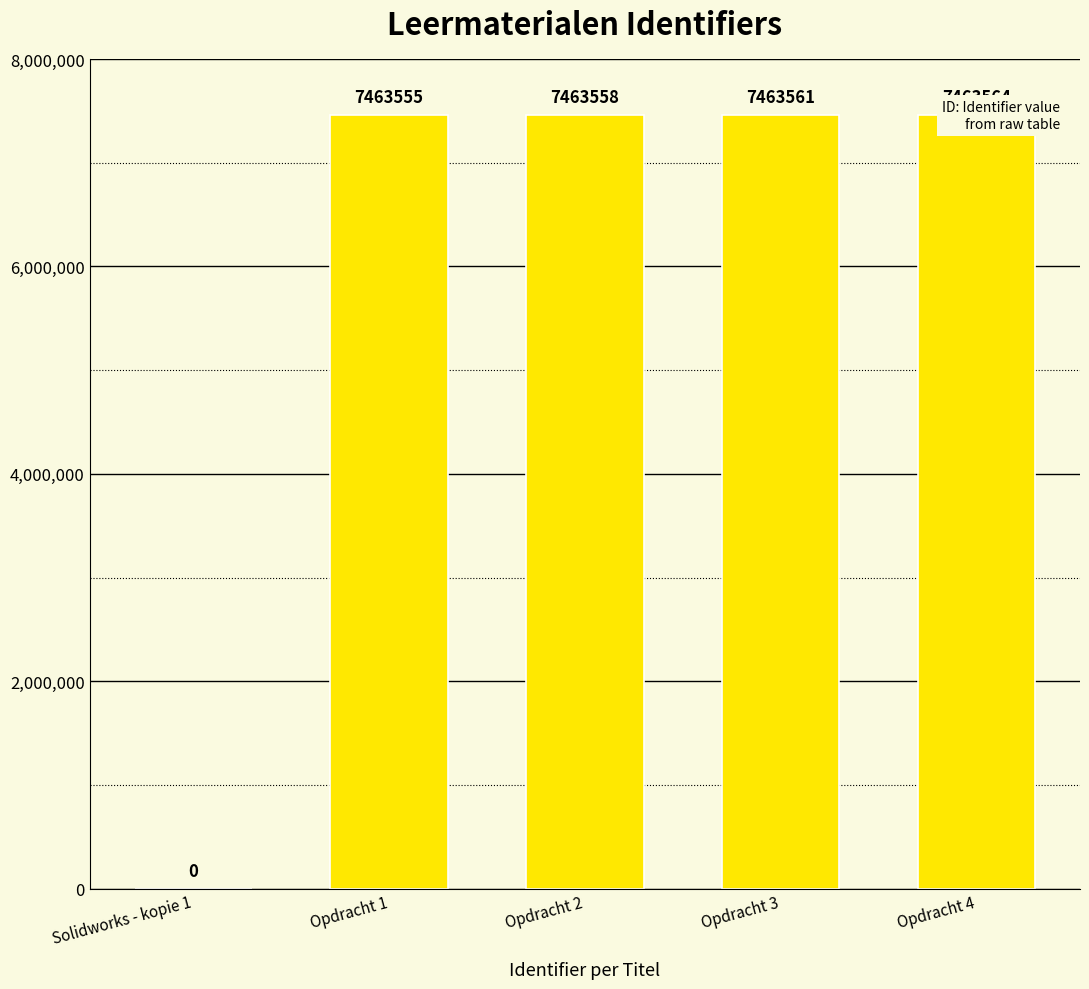

Rank the categories by value from lowest to highest.

Solidworks - kopie 1, Opdracht 1, Opdracht 2, Opdracht 3, Opdracht 4